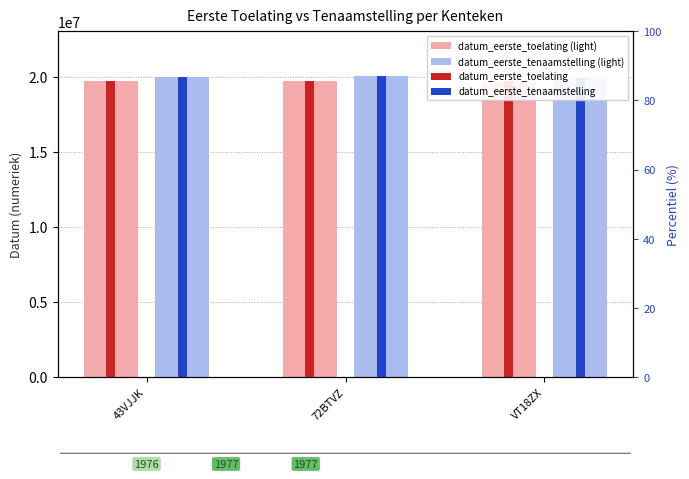

Where does the datum_eerste_tenaamstelling series first go above 19990715?

72BTVZ